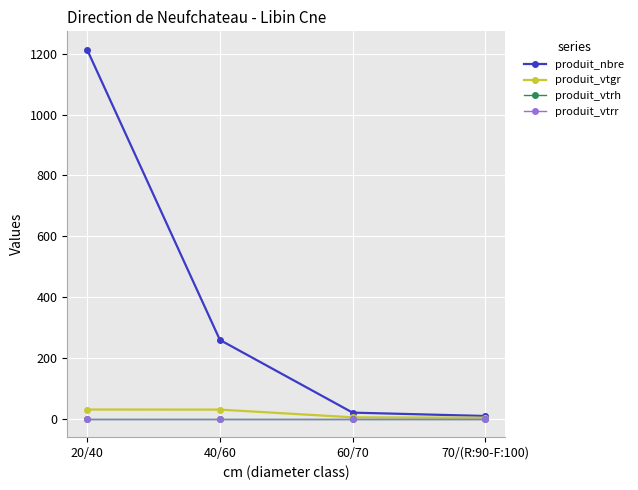

Which series has the largest range (max minus min)?

produit_nbre